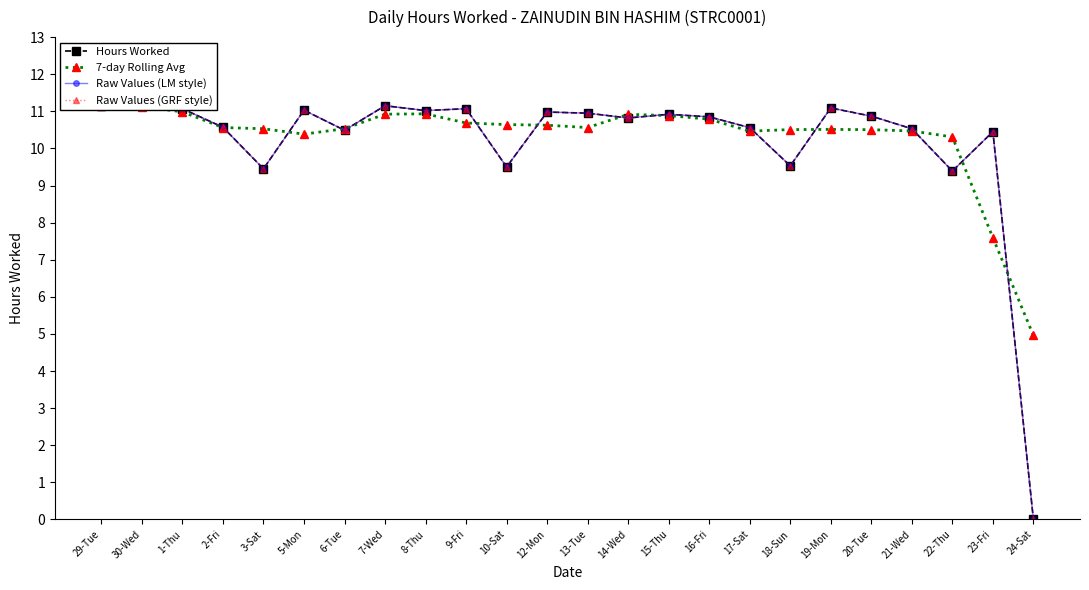

At which label does Raw Values (GRF style) first exceed 10?

29-Tue